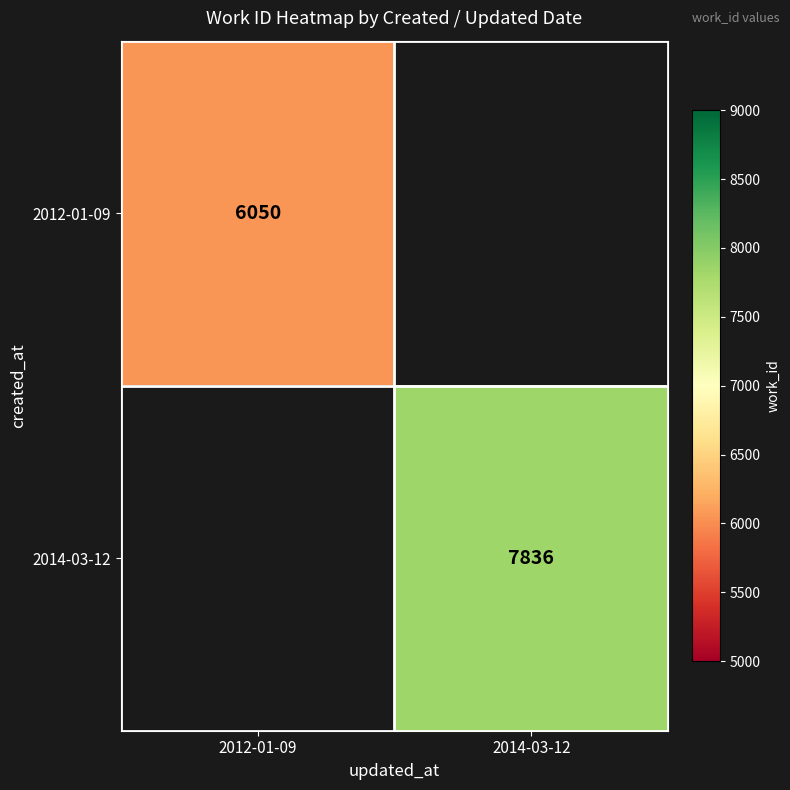

At which category does the chart reach its peak across all series?

2014-03-12